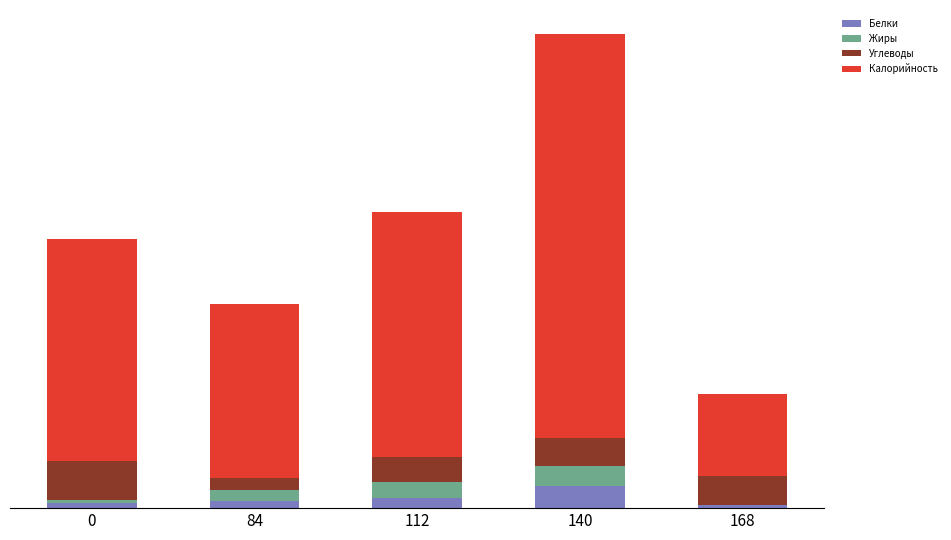

What is the difference between the second highest and minimum values in the Белки series?

7.7